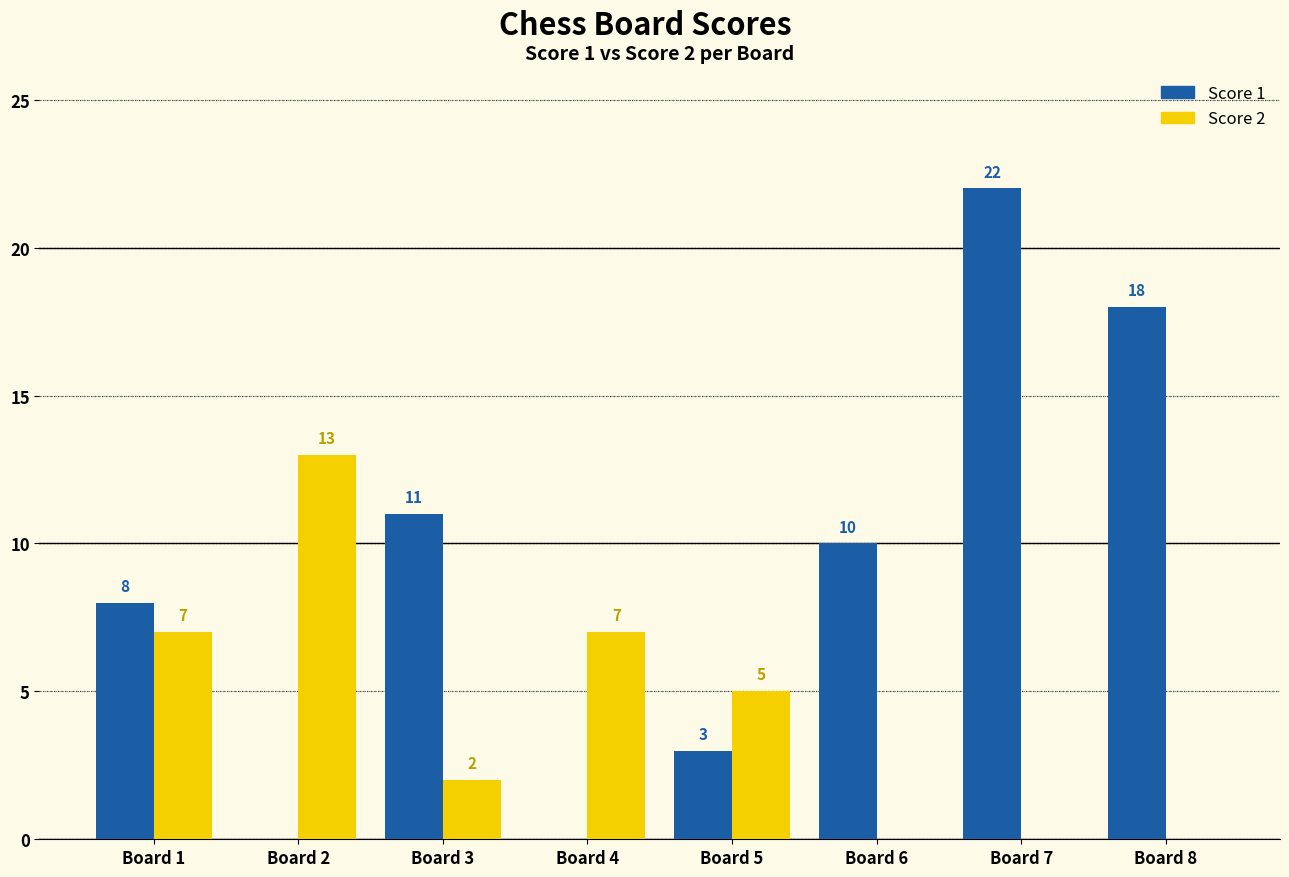

Reading right to left, extract all data points from this chart.

Score 1: Board 8=18	Board 7=22	Board 6=10	Board 5=3	Board 4=0	Board 3=11	Board 2=0	Board 1=8
Score 2: Board 8=0	Board 7=0	Board 6=0	Board 5=5	Board 4=7	Board 3=2	Board 2=13	Board 1=7